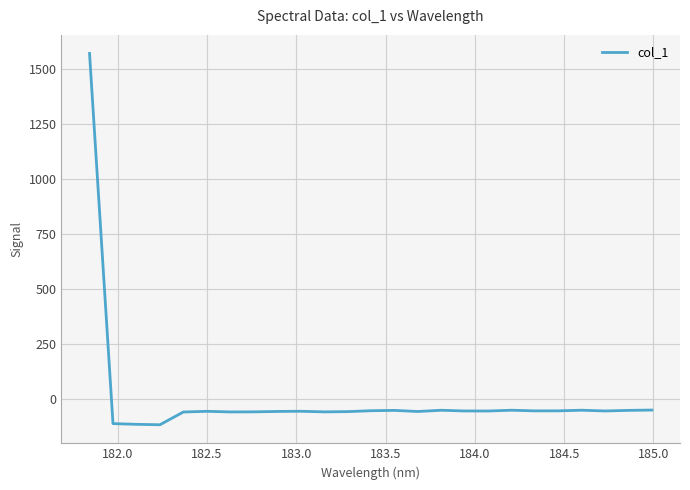

How many values are below -53?

14